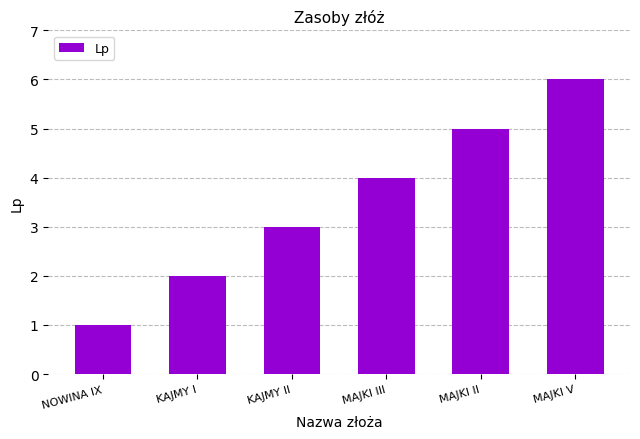

Count the values in the range 2 to 5.

4